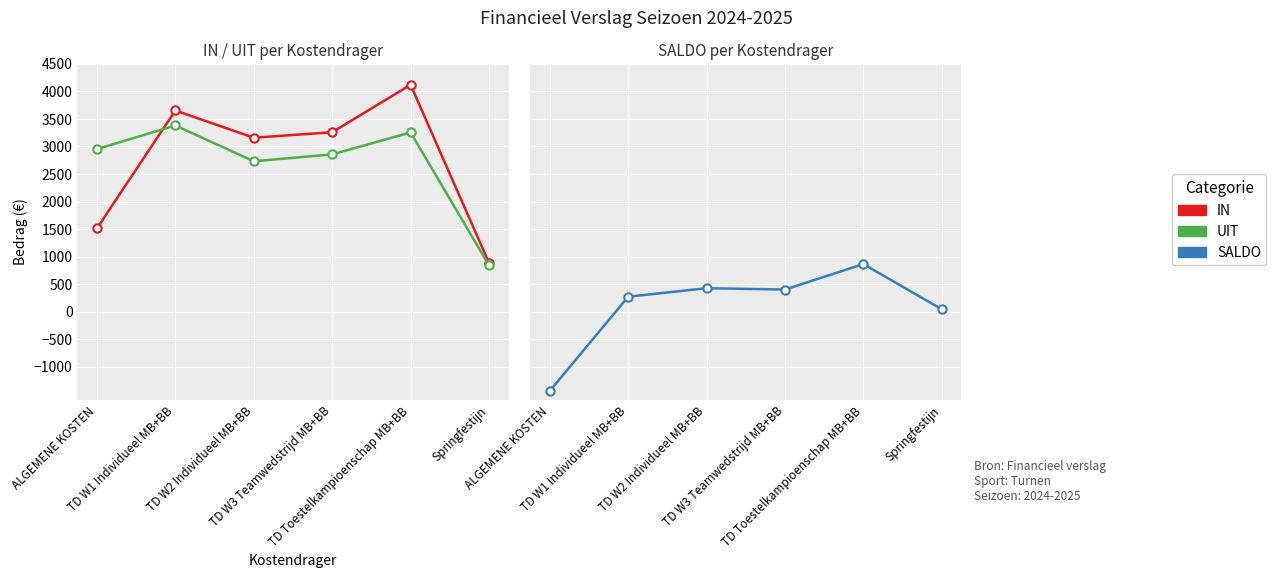

Rank the series by their maximum value, from highest to lowest.

IN, UIT, SALDO